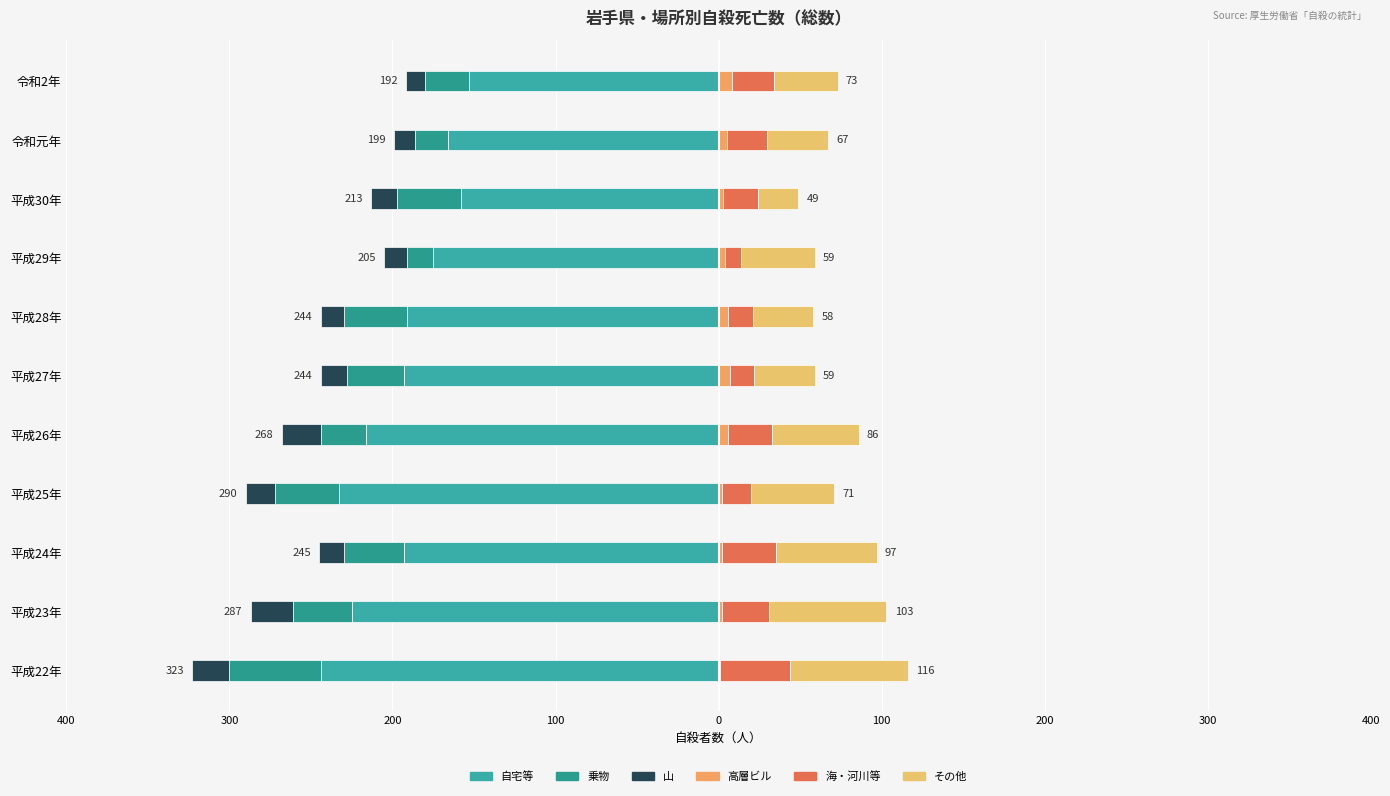

Which series changed the most between 平成27年 and 平成30年?

自宅等